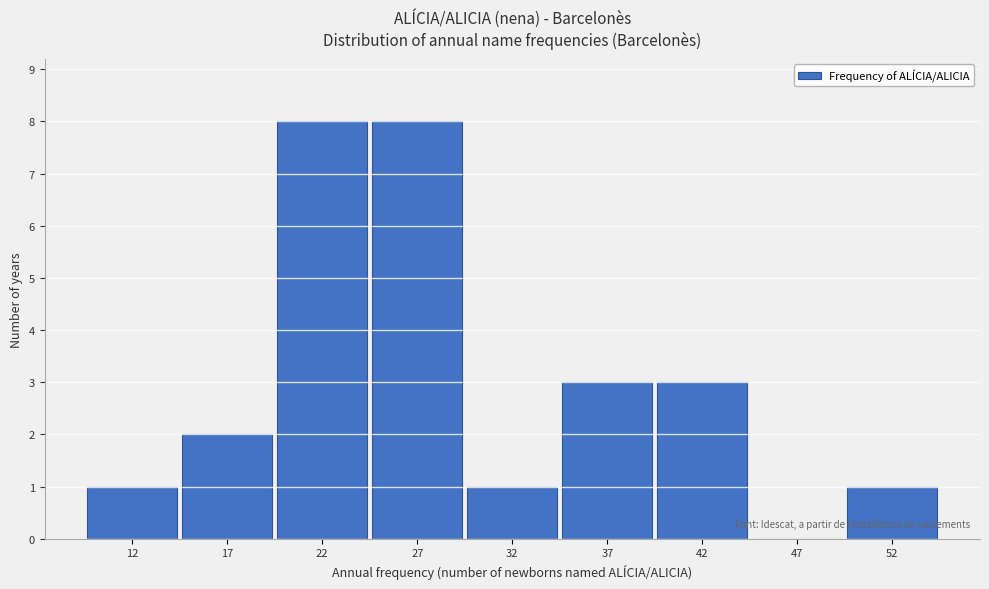

Reading right to left, what are all the values shown in this chart?

52=1	47=0	42=3	37=3	32=1	27=8	22=8	17=2	12=1